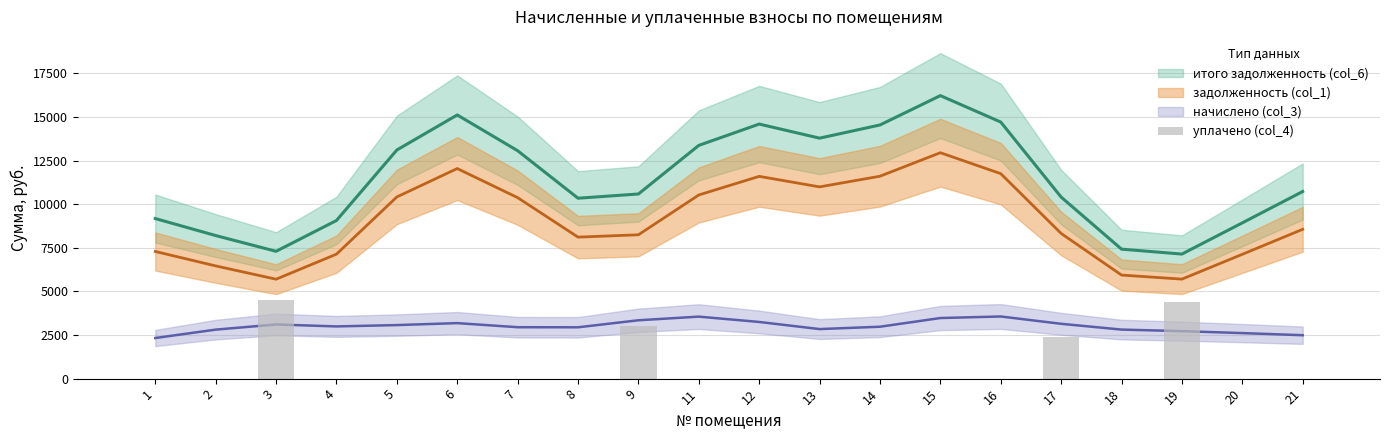

The chart shows a value of -2151.0 at 15. True or false?

False